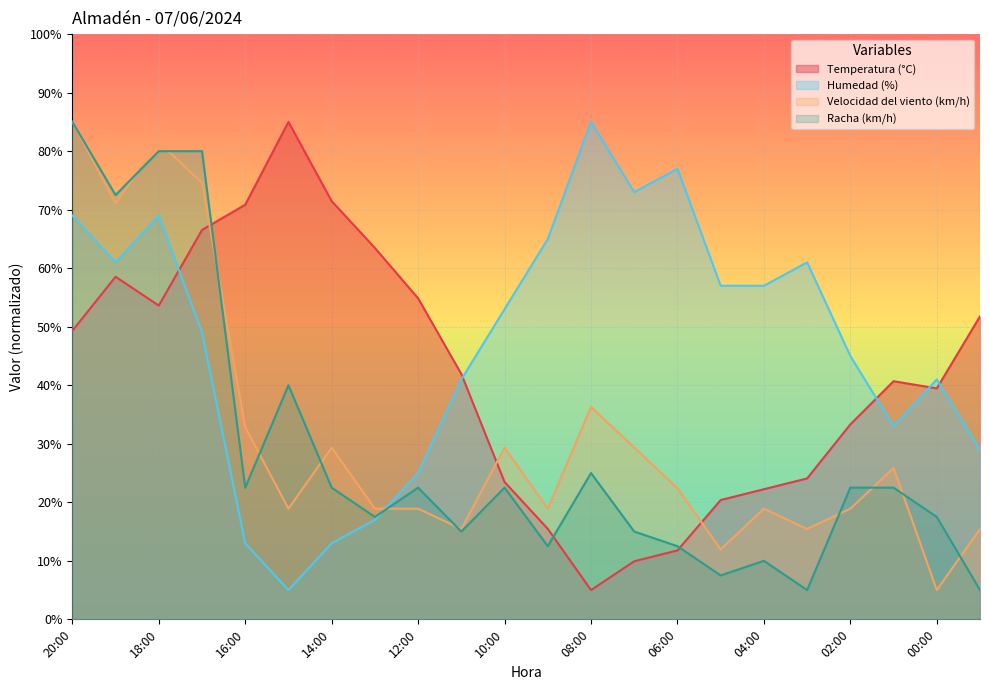

Is the value of Velocidad del viento (km/h) at 05:00 greater than the value of Racha (km/h) at 18:00?

No